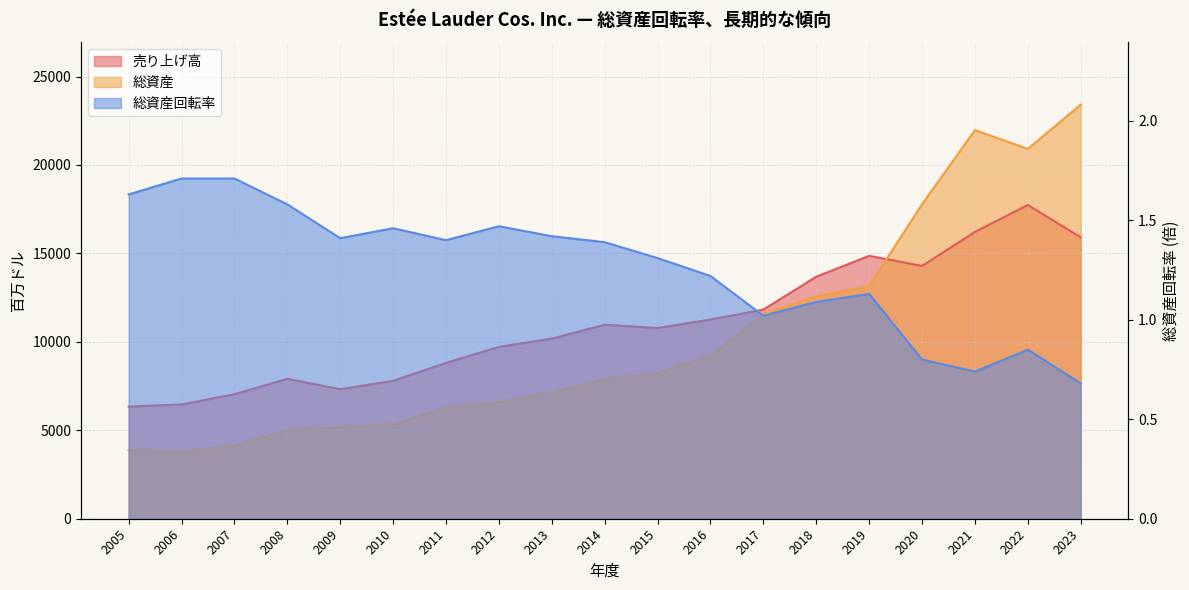

Where does the 総資産回転率 series first go above 1?

2005